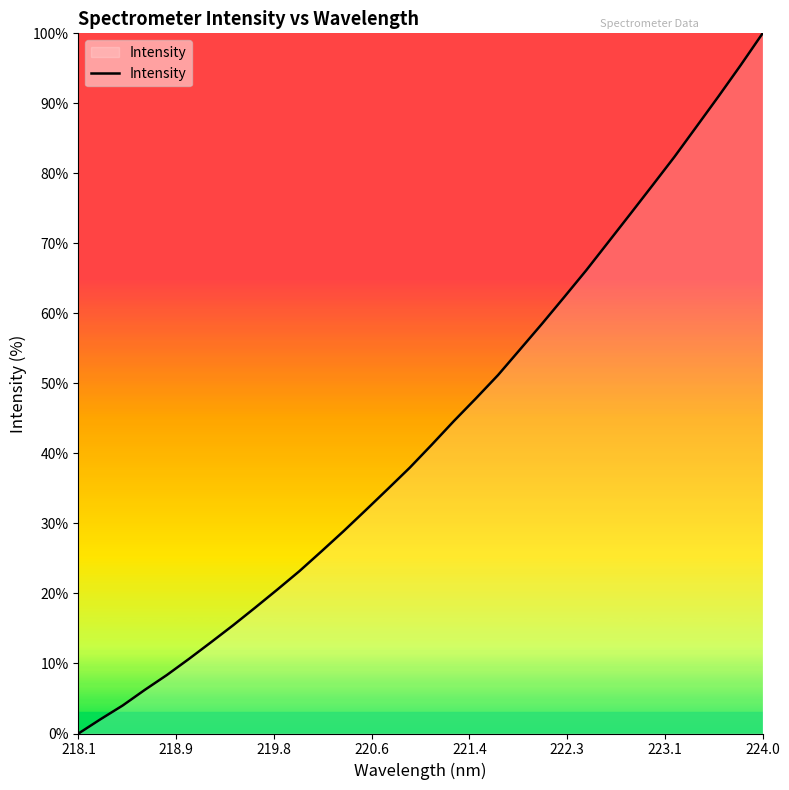

What is the difference between the maximum and minimum values?

100.0